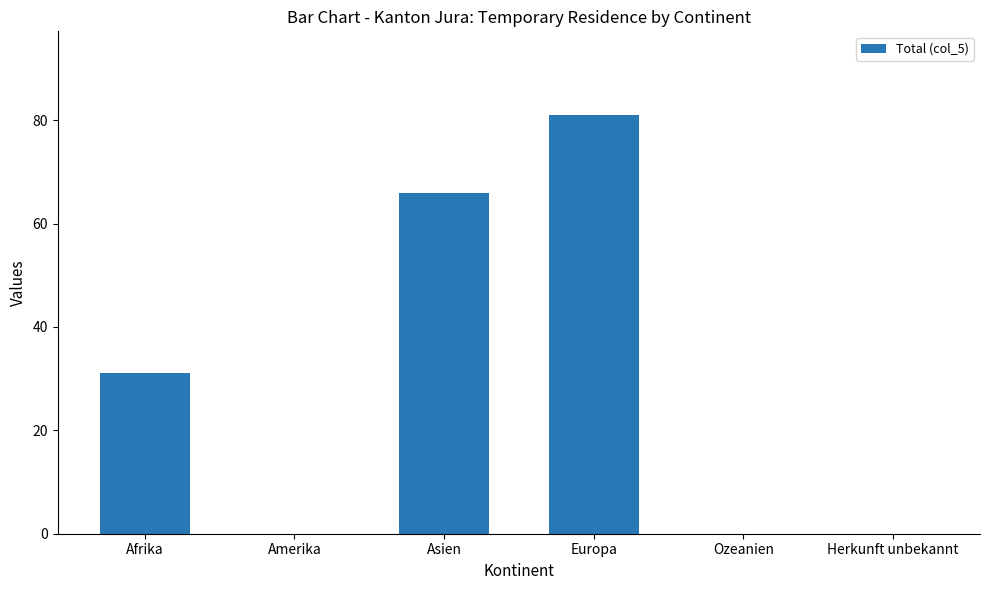

What is the sum of all values?

178